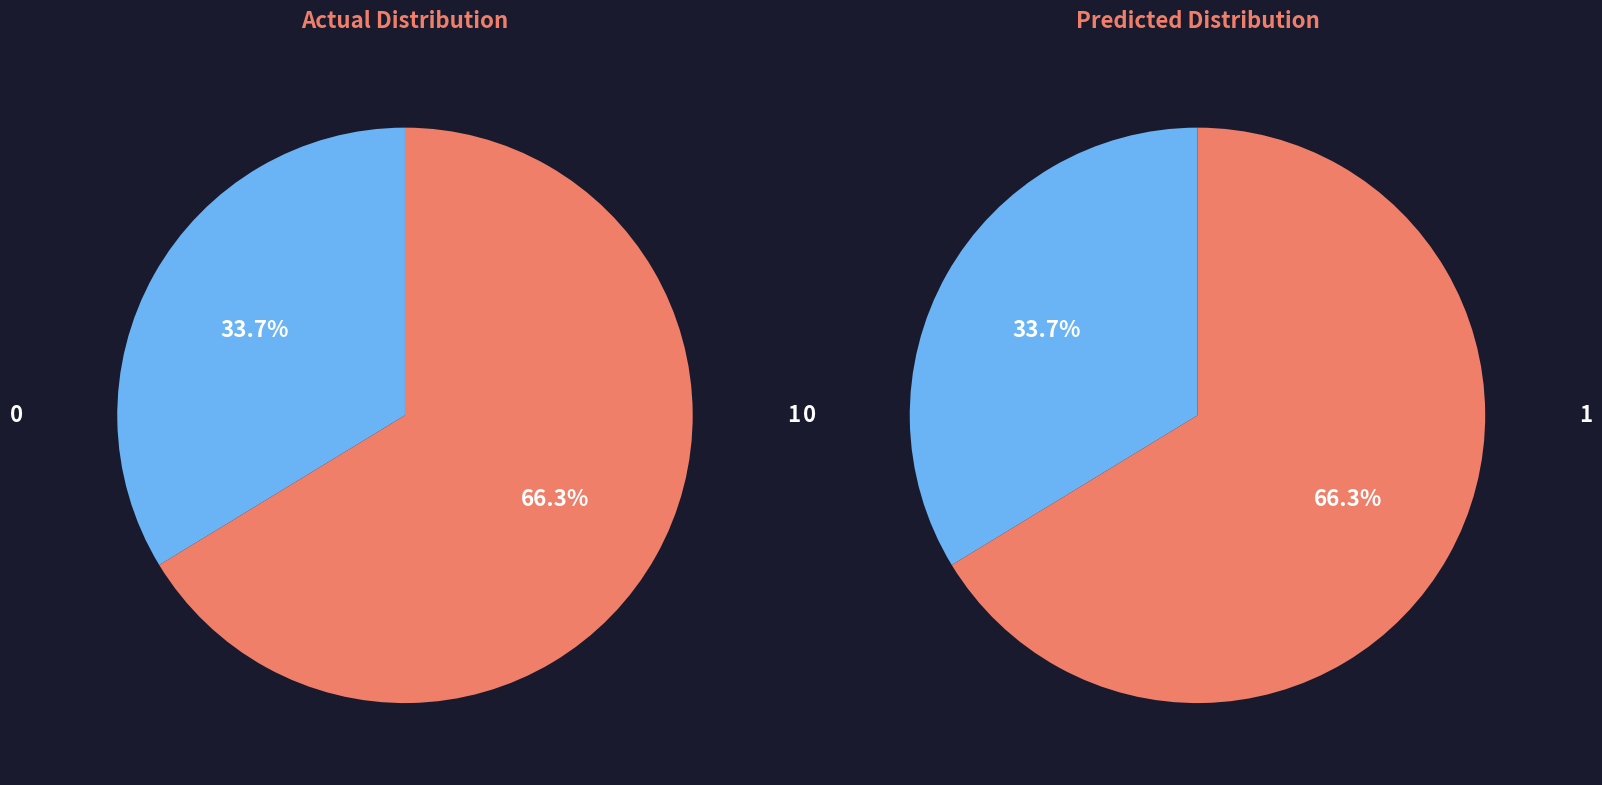

Is it true that 2013 is 28% of the pie?

False